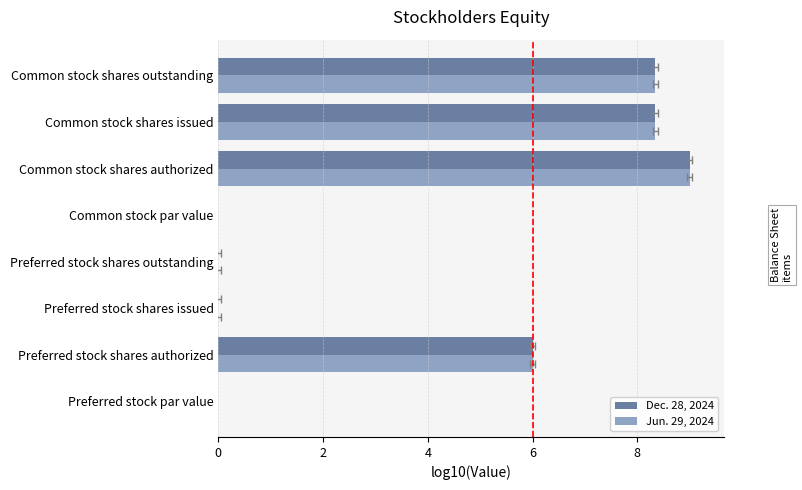

What is the sum of the Jun. 29, 2024 values at Preferred stock shares authorized and Common stock shares outstanding?

14.3